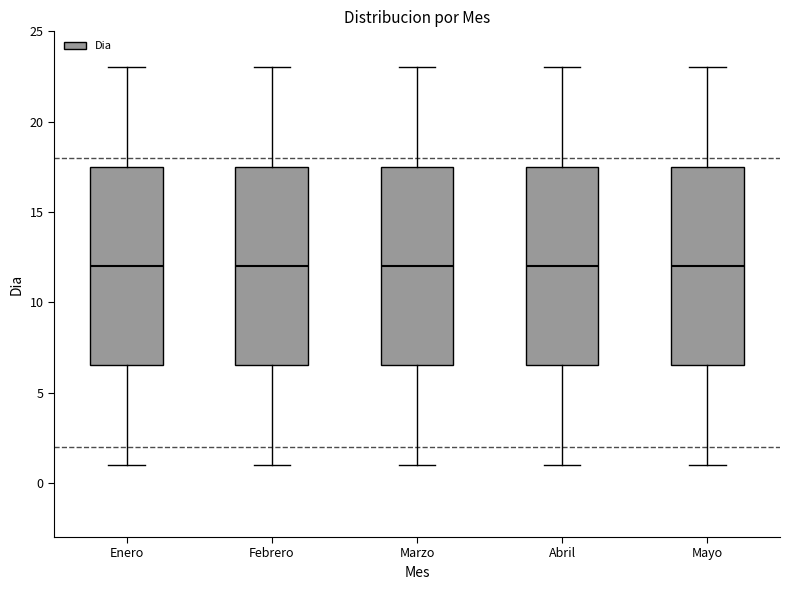

Where does the lower whisker of the box for Marzo end on the y-axis? The values are not printed on the chart, so give them approximately, as read against the axis.

1.0